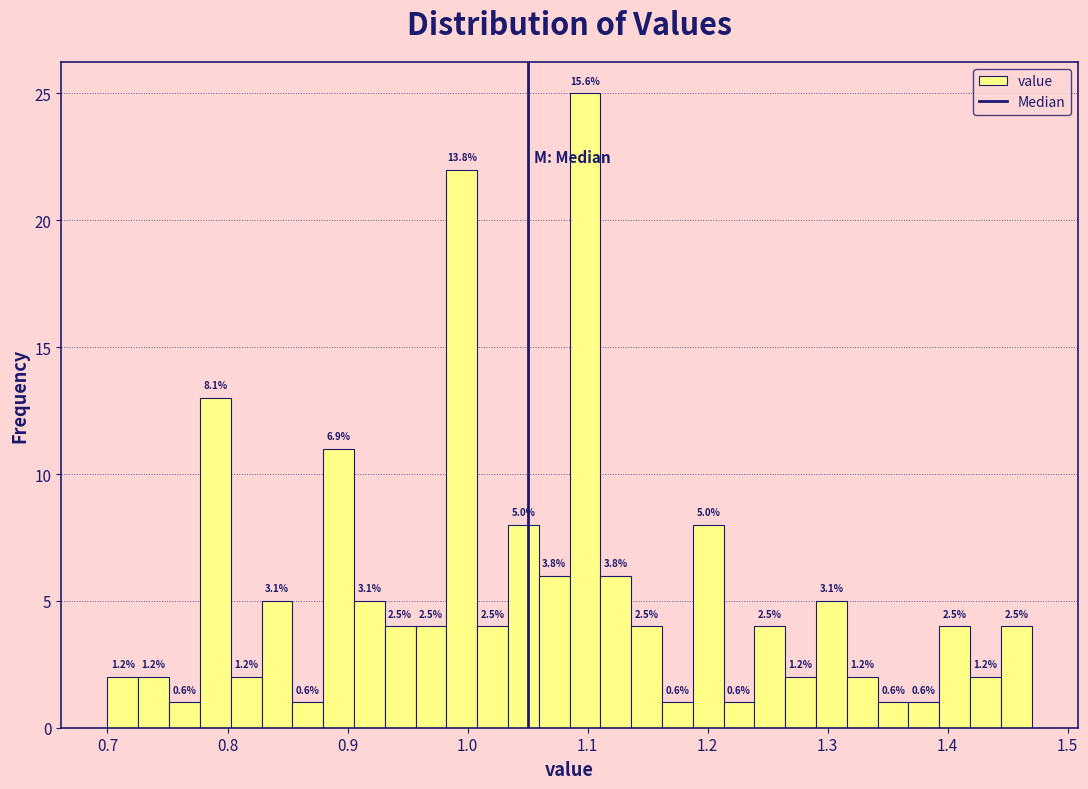

Around what value on the x-axis is the tallest bar? Give the approximate position of its centre, as read against the axis.

1.10